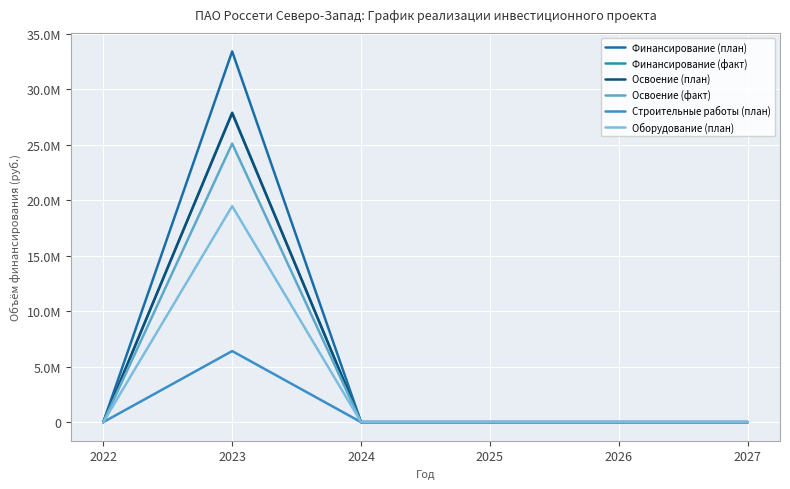

List the series in order of their peak value, lowest first.

Строительные работы (план), Оборудование (план), Освоение (факт), Освоение (план), Финансирование (факт), Финансирование (план)